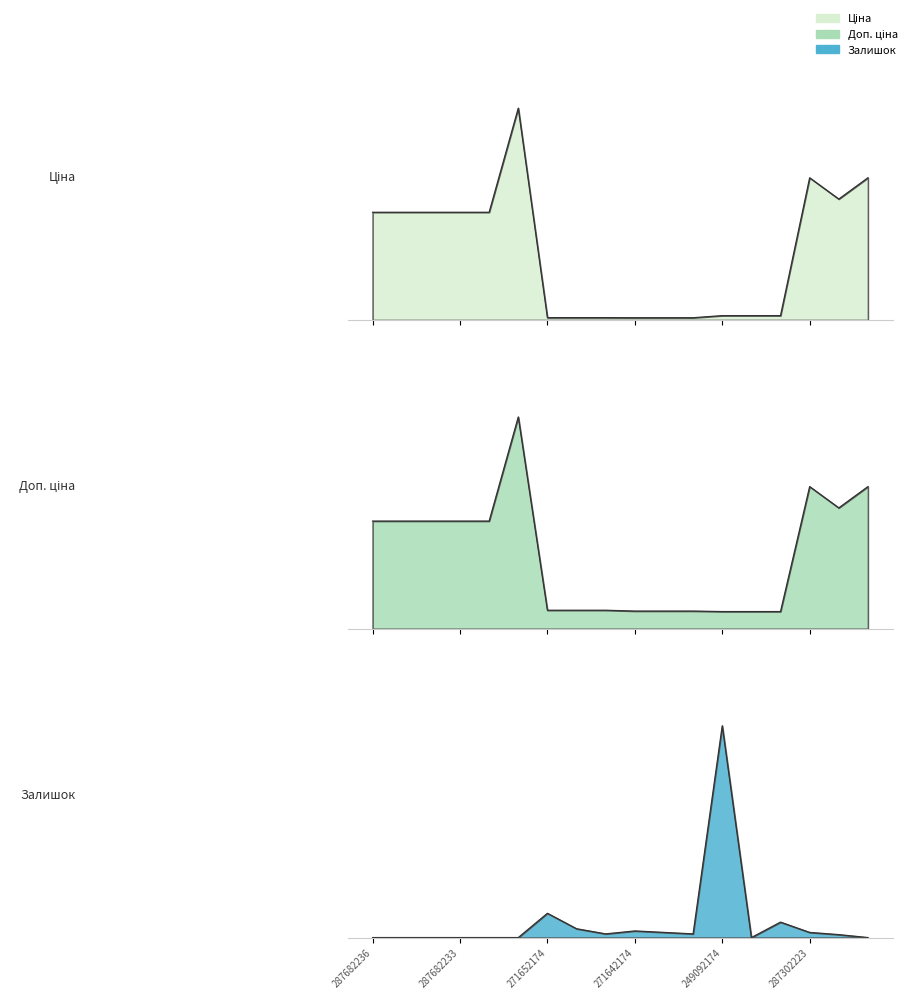

List the labels in order of Доп. ціна value, largest first.

287702232, 287302223, 287302226, 287292222, 287682236, 287682235, 287682234, 287682233, 287682231, 271652174, 271652173, 271652172, 271642174, 271642173, 271642172, 249092174, 249092173, 249092172